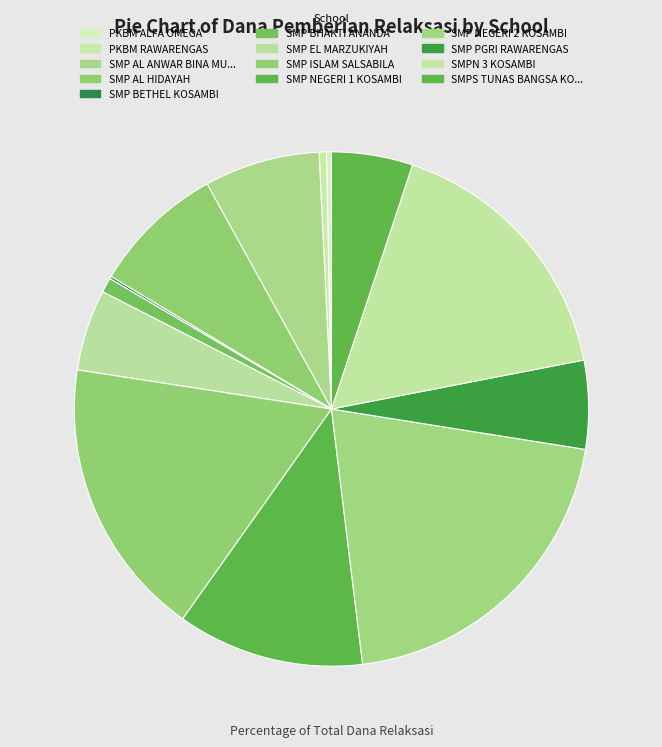

Does any single category account for the majority?

No